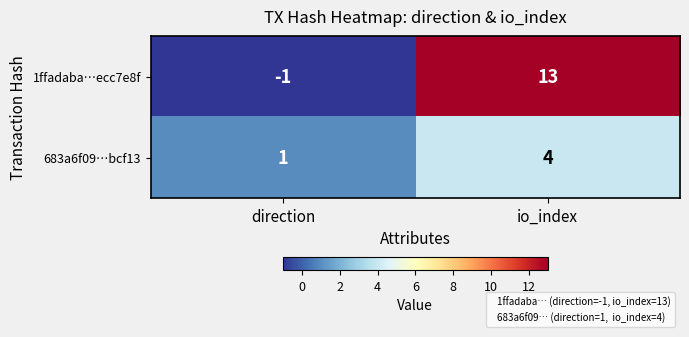

Rank the series by their average value, from highest to lowest.

1ffadaba…ecc7e8f, 683a6f09…bcf13